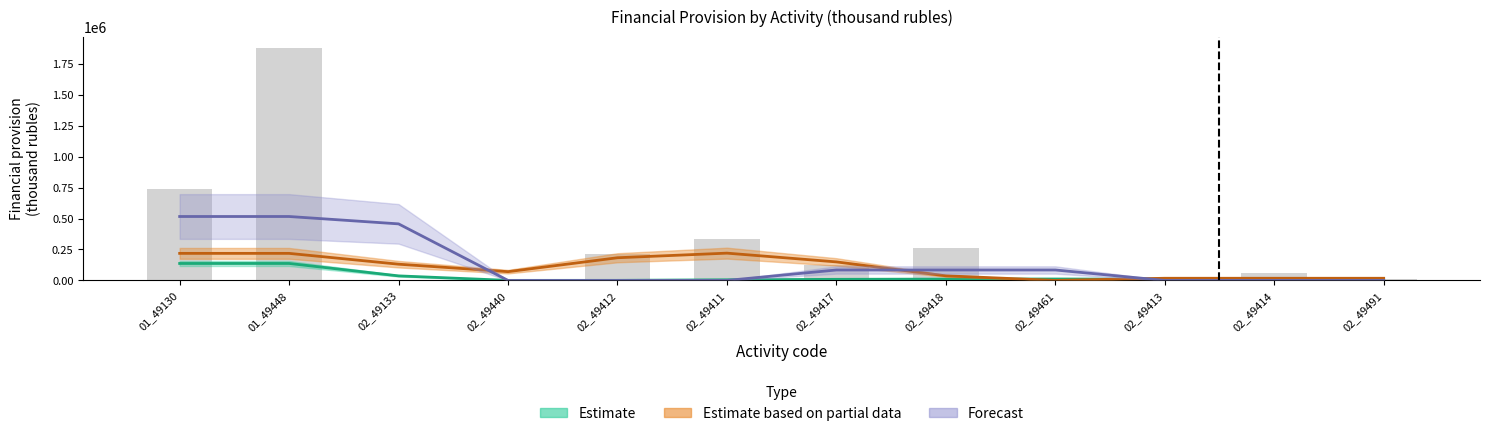

Rank the series by their maximum value, from lowest to highest.

Estimate, Estimate based on partial data, Forecast